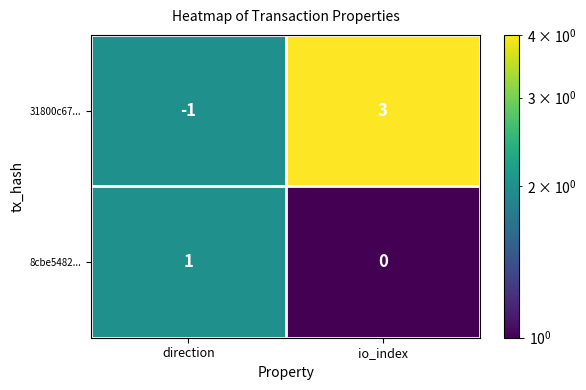

Which series has the largest total across all categories?

31800c67...